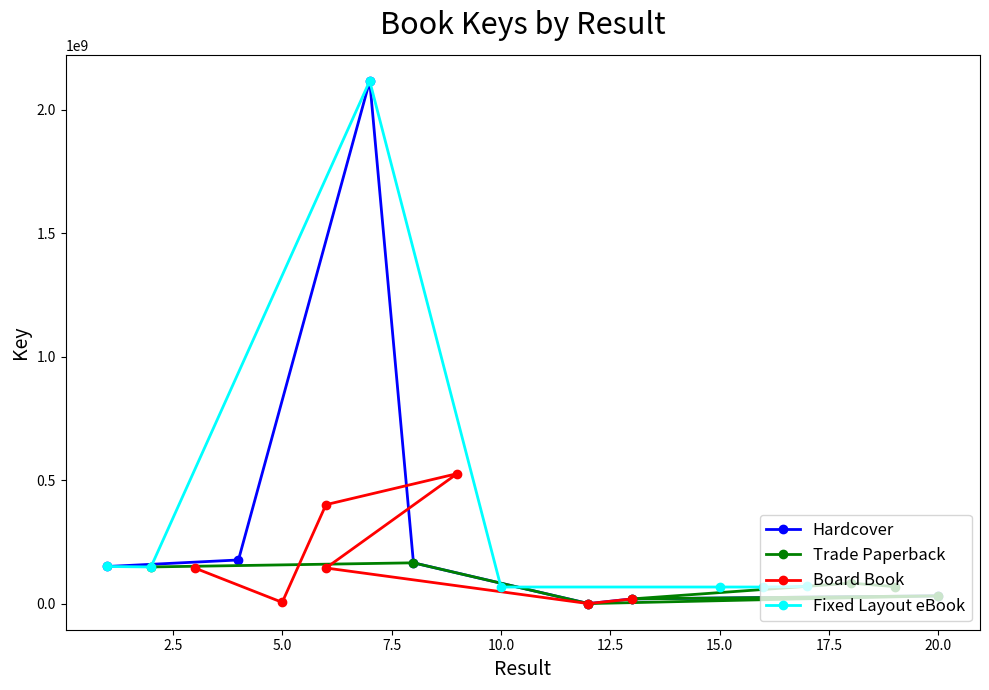

What is the average value of the Hardcover series?

380298787